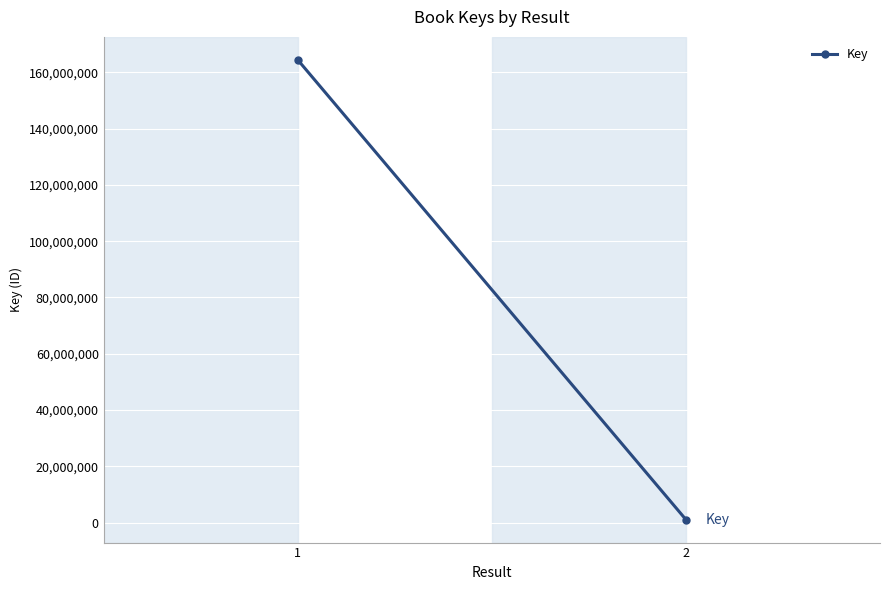

What is the sum of all values?

165490385